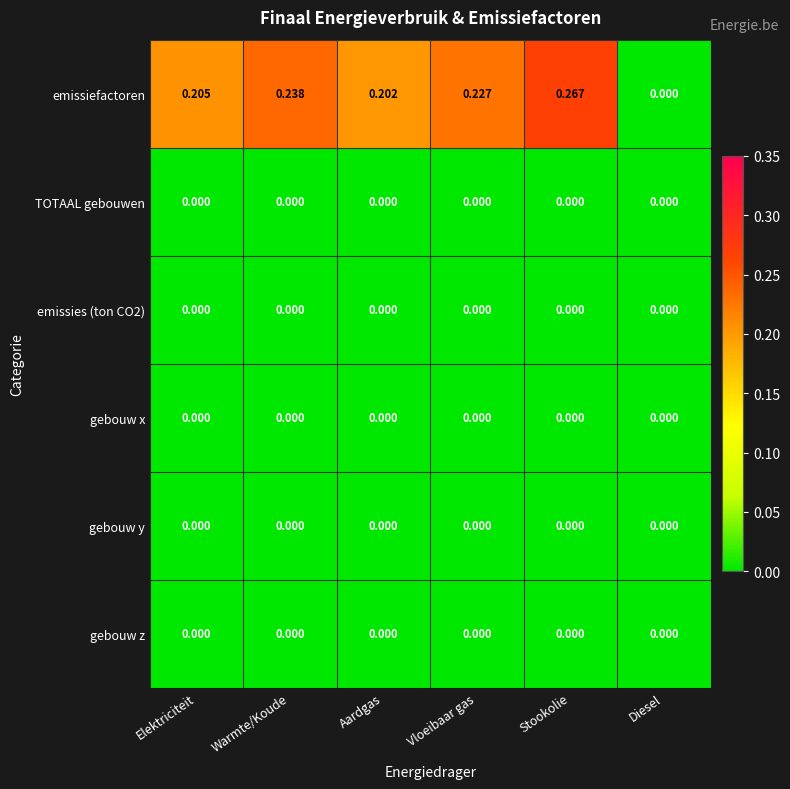

Which label corresponds to the largest value in the chart?

Stookolie